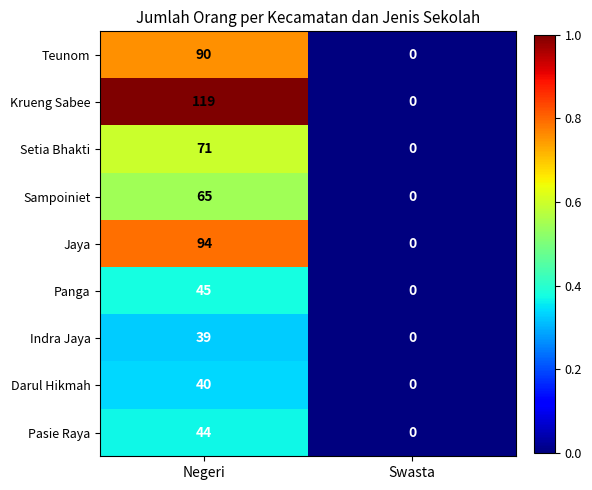

The value of Setia Bhakti at Swasta is 42. True or false?

False